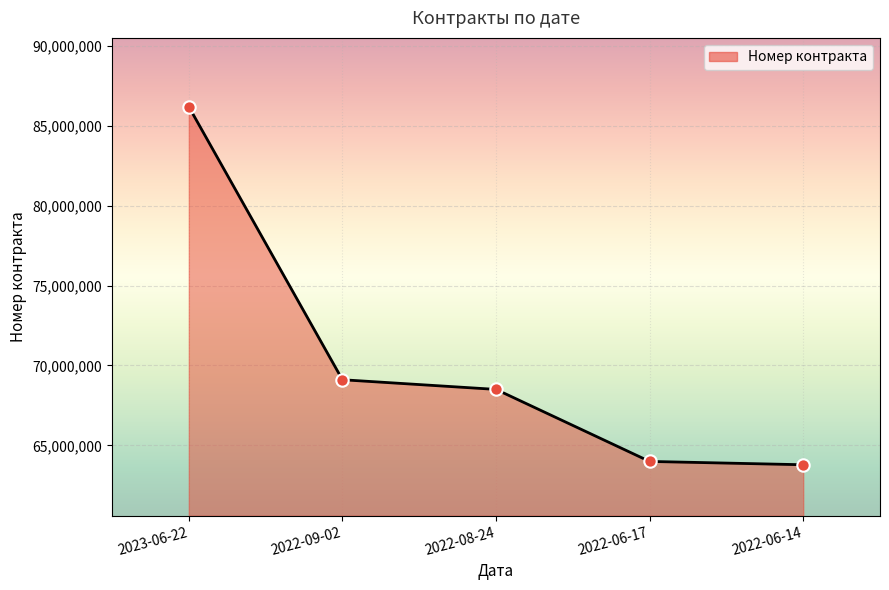

What is the change in value from 2022-09-02 to 2022-06-17?

-5113982